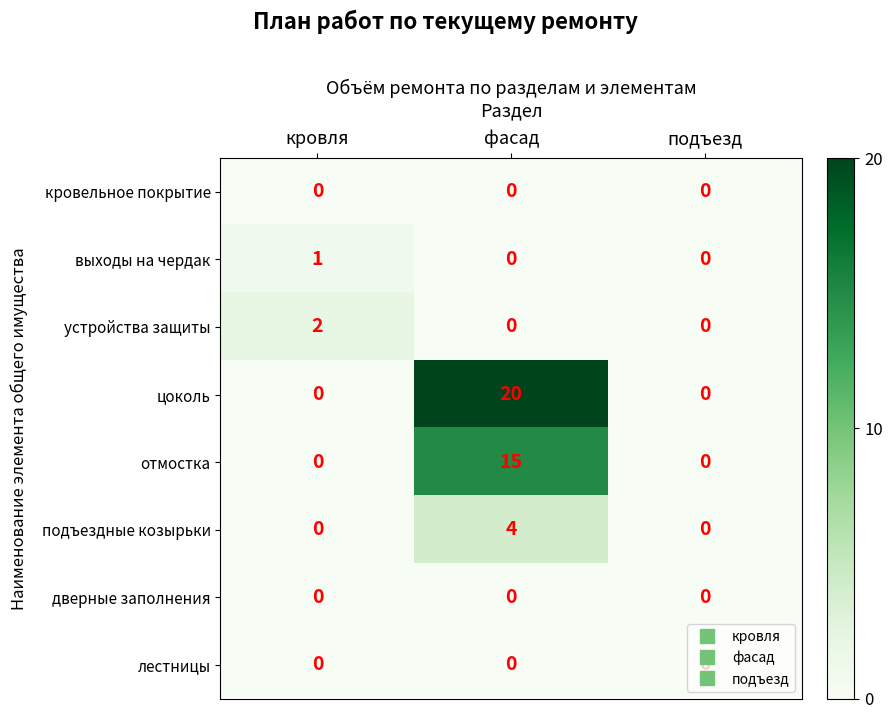

Is the value of подъездные козырьки at подъезд greater than the value of выходы на чердак at кровля?

No